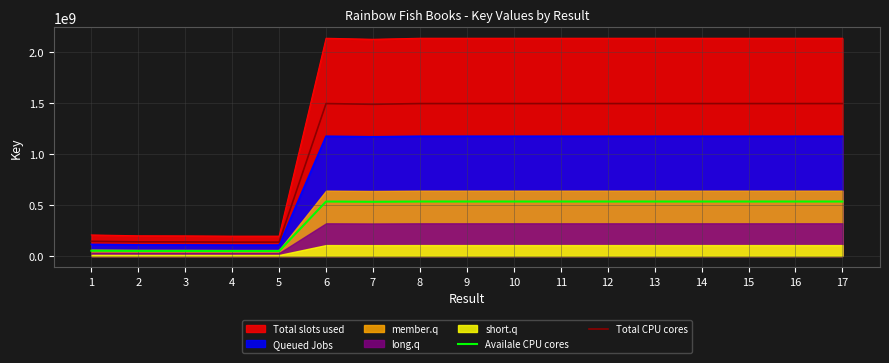

What is the average value of the Total CPU cores series?

1092893918.9